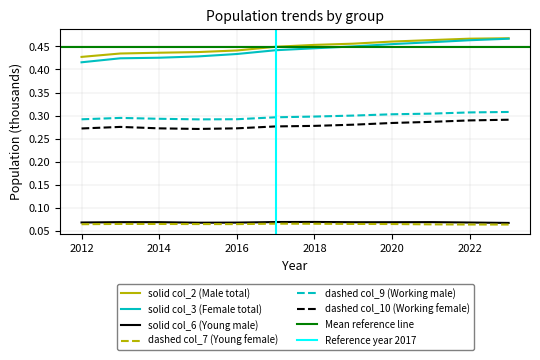

True or false: col_7 (Young female) and col_2 (Male total) cross at least once.

False